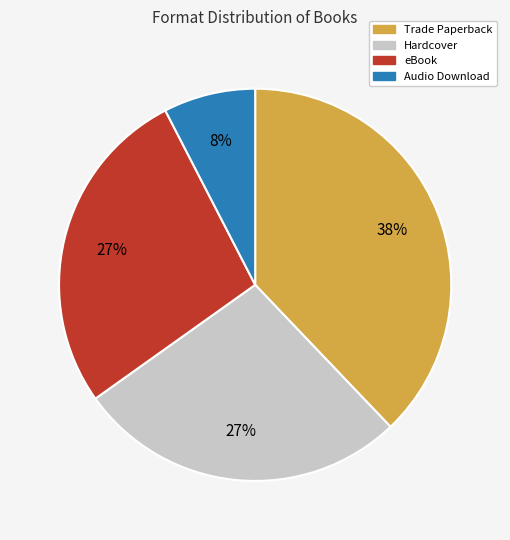

To the nearest percent, what portion does eBook represent?

27%